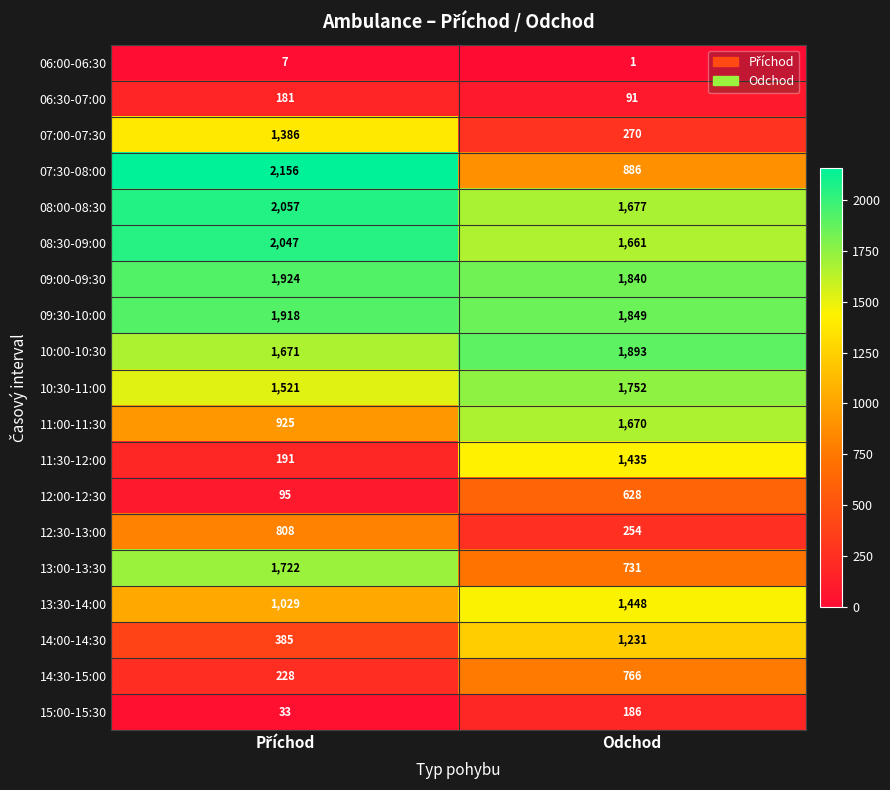

What is the maximum value shown in the chart?

2156